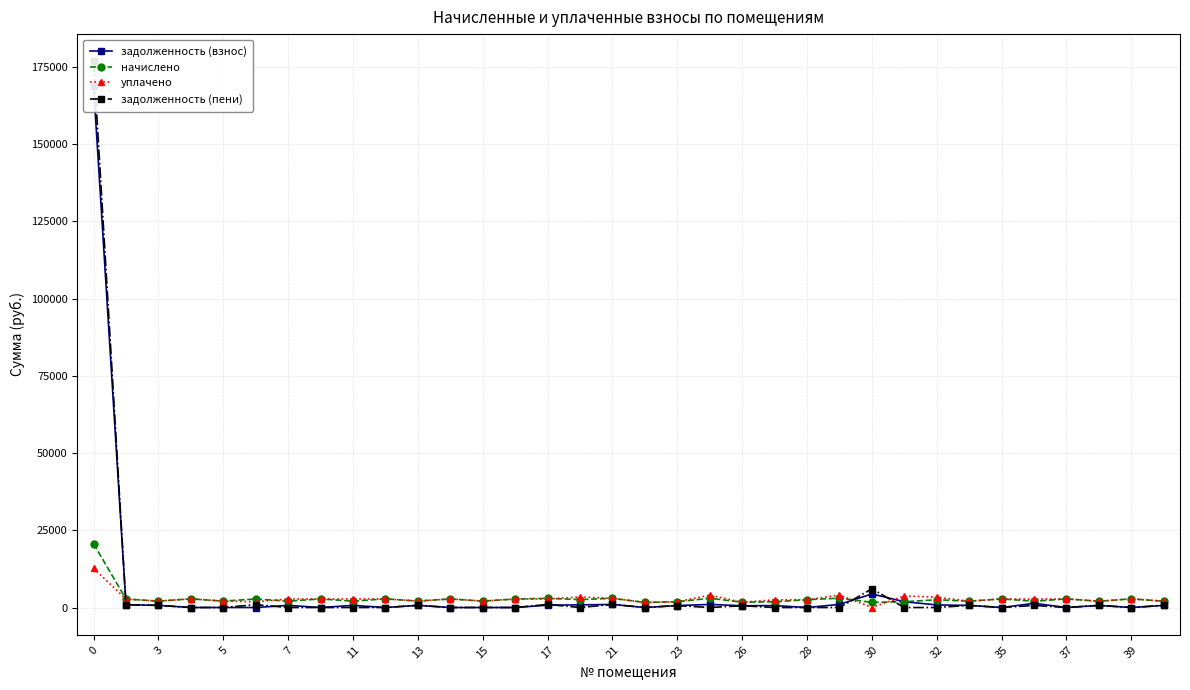

Reading right to left, list all the values displayed in this chart.

задолженность (взнос): 677.2	0.0	676.0	0.0	1351.9	0.0	682.1	838.2	1869.3	4393.7	1009.0	0.0	620.6	570.3	1001.6	623.1	0.0	993.0	854.2	760.7	0.0	0.0	0.0	698.1	0.0	687.0	0.0	687.0	0.0	0.0	0.0	689.5	913.1	168903.8
начислено: 2031.5	2805.8	2027.8	2794.7	2027.8	2787.4	2046.3	2514.5	1869.3	1666.5	3027.0	2525.6	1862.0	1710.8	3004.9	1869.3	1640.7	2979.1	2562.5	2968.1	2746.8	2079.5	2768.9	2094.2	2794.7	2061.0	2768.9	2061.0	2761.6	2068.4	2802.1	2068.4	2739.4	20621.4
уплачено: 2031.5	2805.8	2027.8	2794.7	2703.8	2787.4	2046.3	3352.7	3738.6	0.0	4036.0	2525.6	2482.6	1710.8	4006.6	1869.3	1640.7	2979.1	3416.6	2739.4	2746.8	2079.5	2768.9	2094.2	2794.7	2748.0	2768.9	2748.0	1841.0	2068.4	2802.1	2068.4	2739.4	12687.1
задолженность (пени): 677.2	0.0	676.0	0.0	676.0	0.0	682.1	0.0	0.0	6060.3	0.0	0.0	0.0	570.3	0.0	623.1	0.0	993.0	0.0	989.4	0.0	0.0	0.0	698.1	0.0	0.0	0.0	0.0	920.5	0.0	0.0	689.5	913.1	176838.1